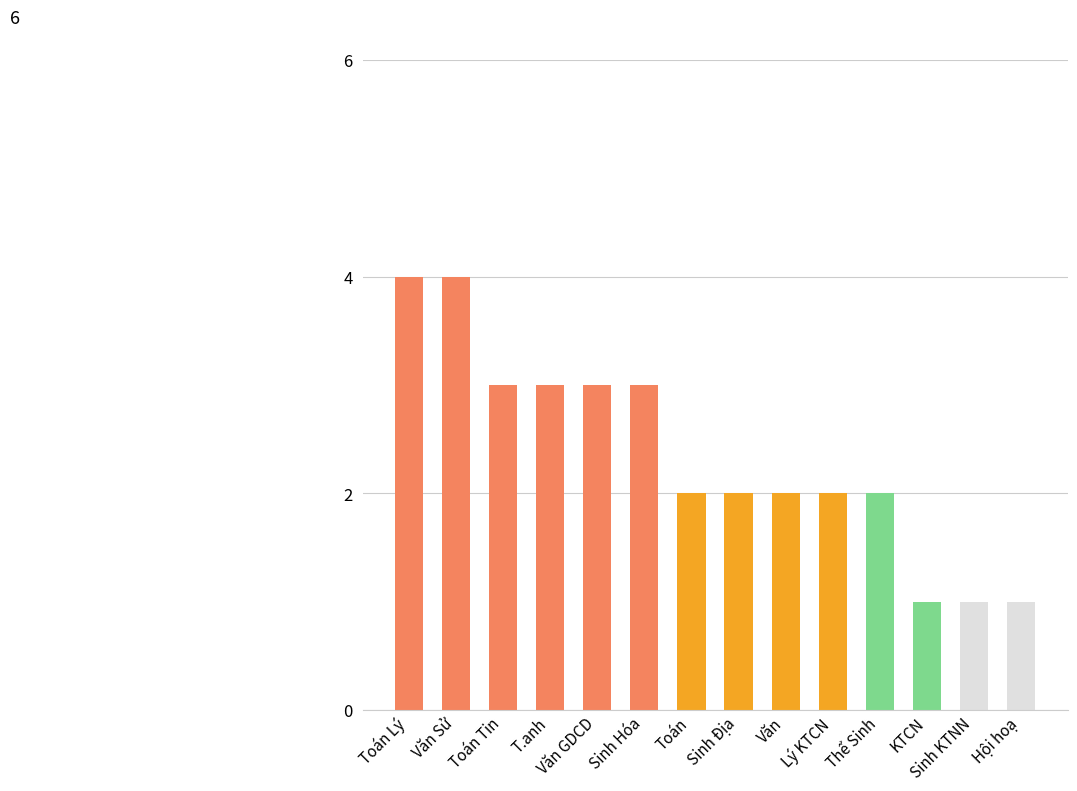

Reading left to right, what are all the values shown in this chart?

4	4	3	3	3	3	2	2	2	2	2	1	1	1